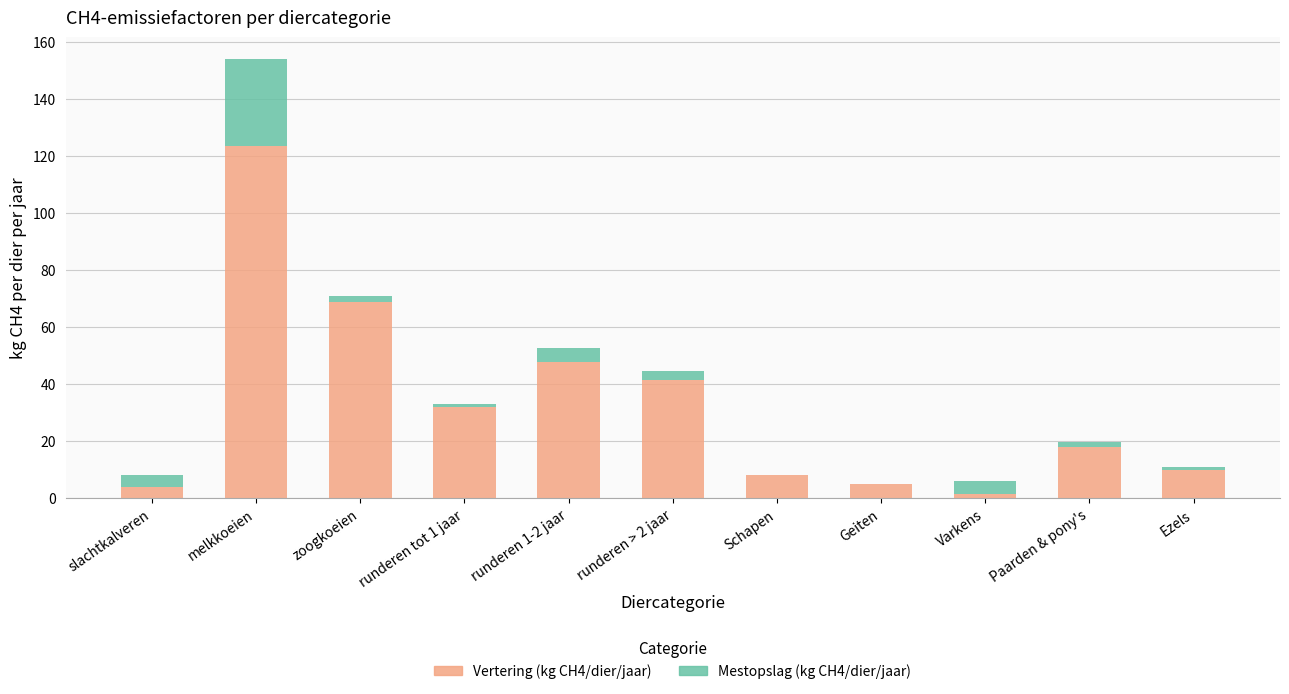

What are all the series names shown in the legend?

Vertering (kg CH4/dier/jaar), Mestopslag (kg CH4/dier/jaar)